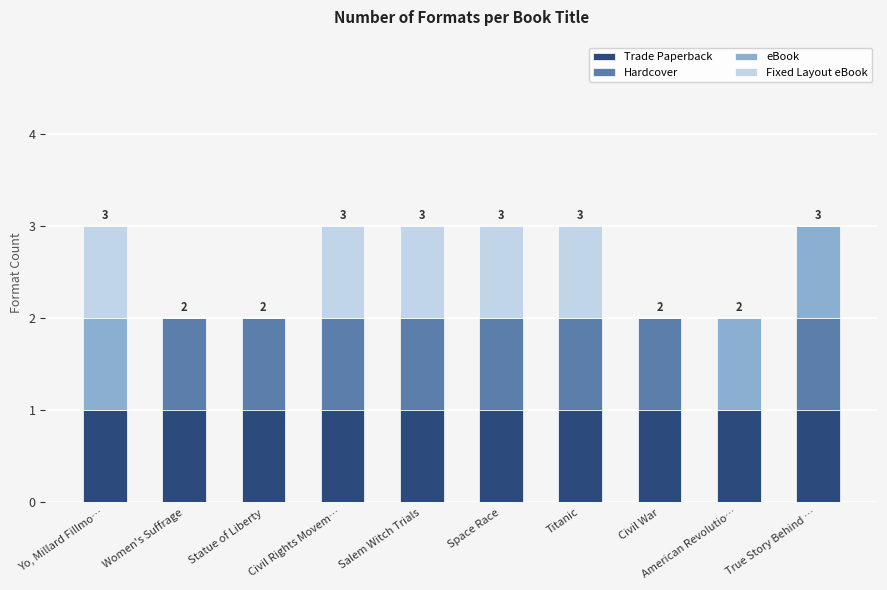

What is the total value across all series at Salem Witch Trials?

3